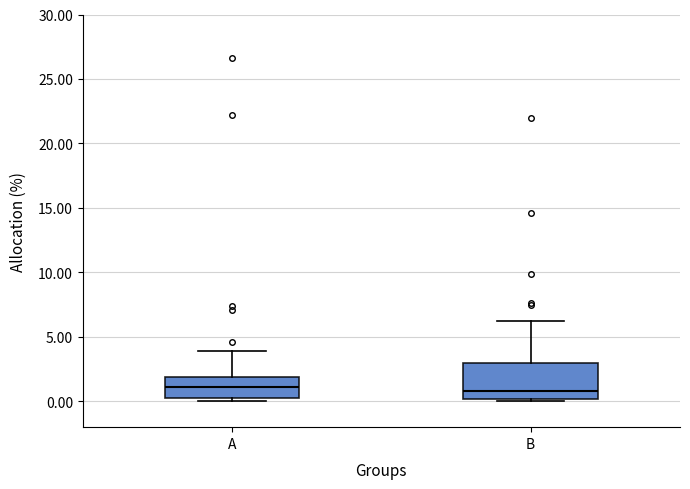

Reading left to right, read every box against the y-axis: the position of its median line, the range the box covers, and the ends of its whiskers. The values are not printed on the chart, so give them approximately, as read against the axis.

A: median 1, box 0 to 2, whiskers 0 (just below the box's lower edge) to 4
B: median 1, box 0 to 3, whiskers 0 (just below the box's lower edge) to 6